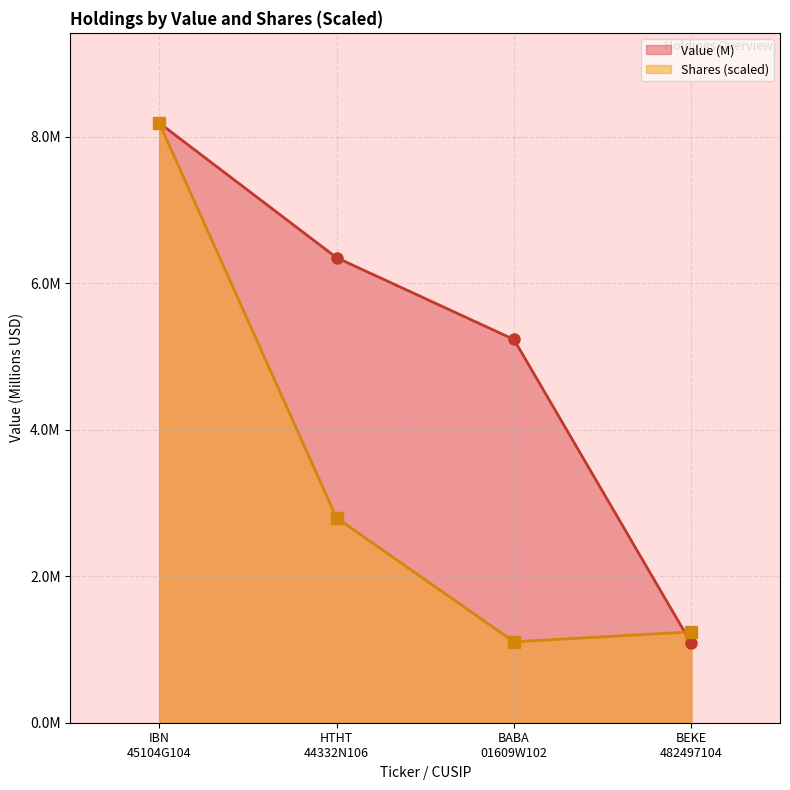

Rank the series at 44332N106 from lowest to highest value.

Shares or principal amount, Value